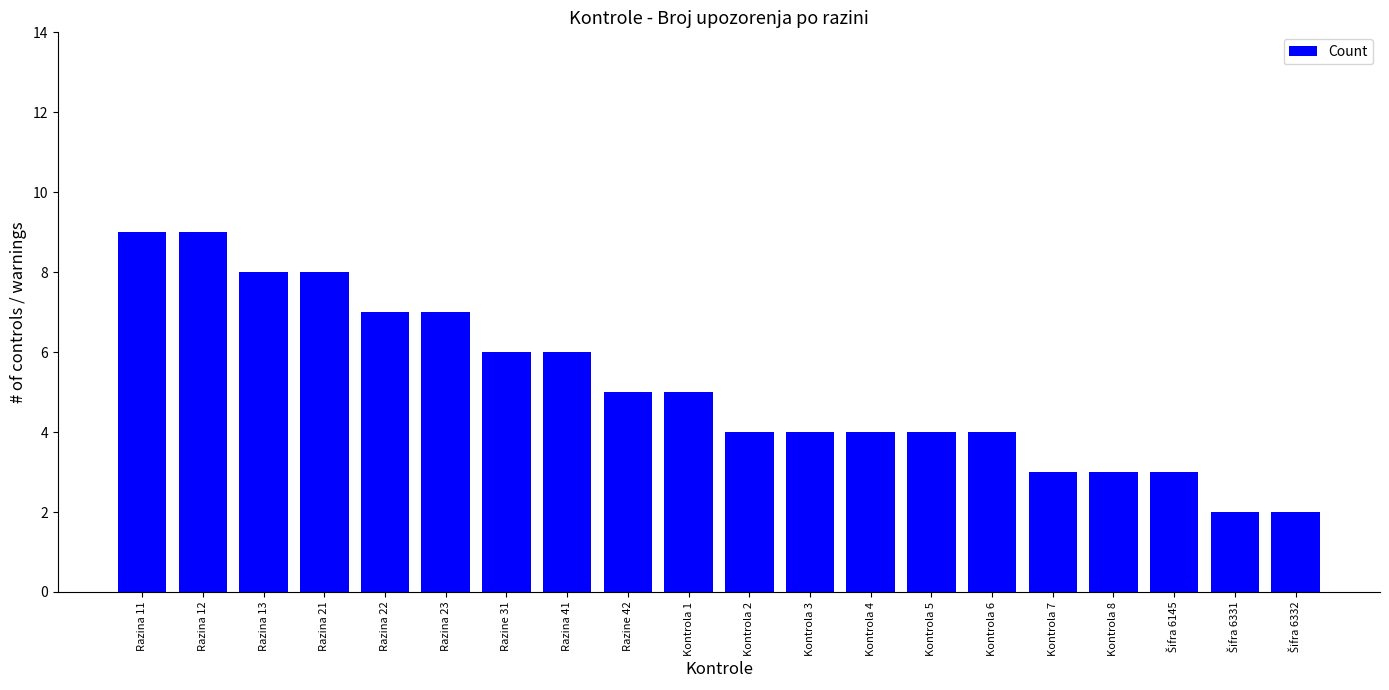

How many distinct data groups are displayed?

1